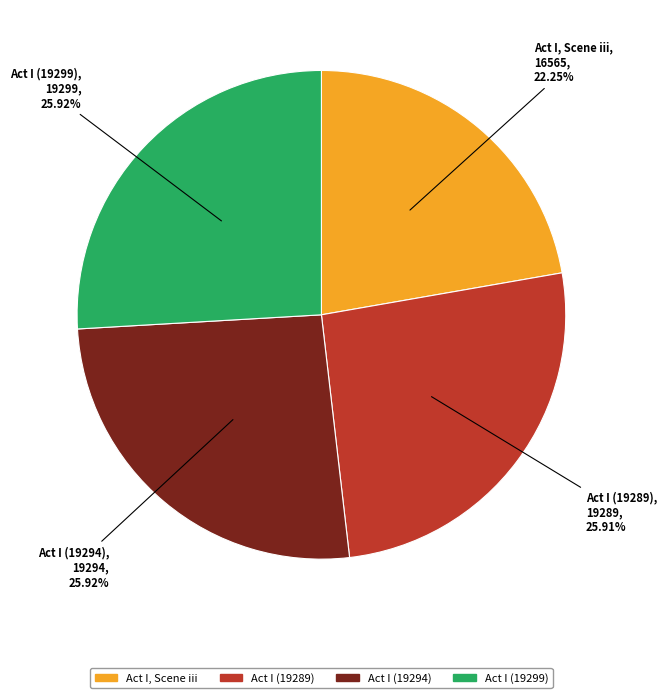

To the nearest percent, what is the difference between the largest and smallest slice percentages?

4%